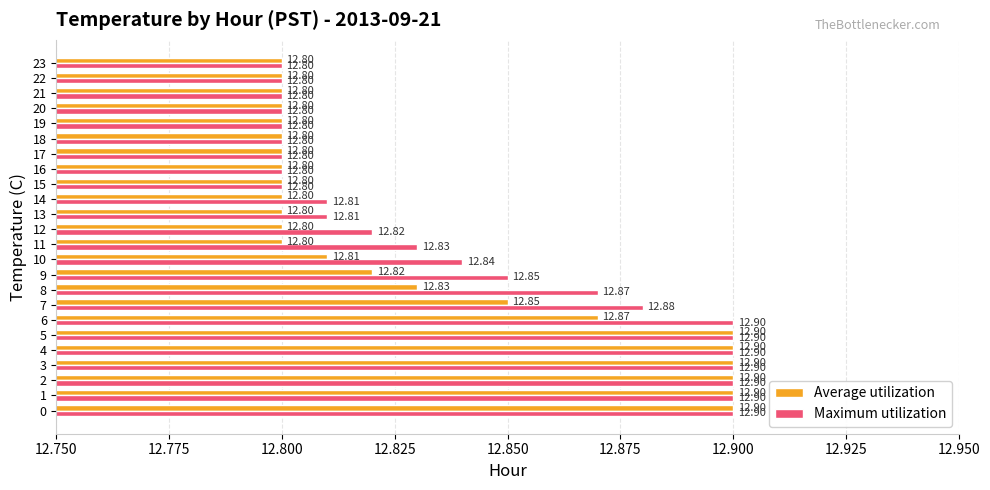

What value does the Maximum utilization series have at 16?

12.8